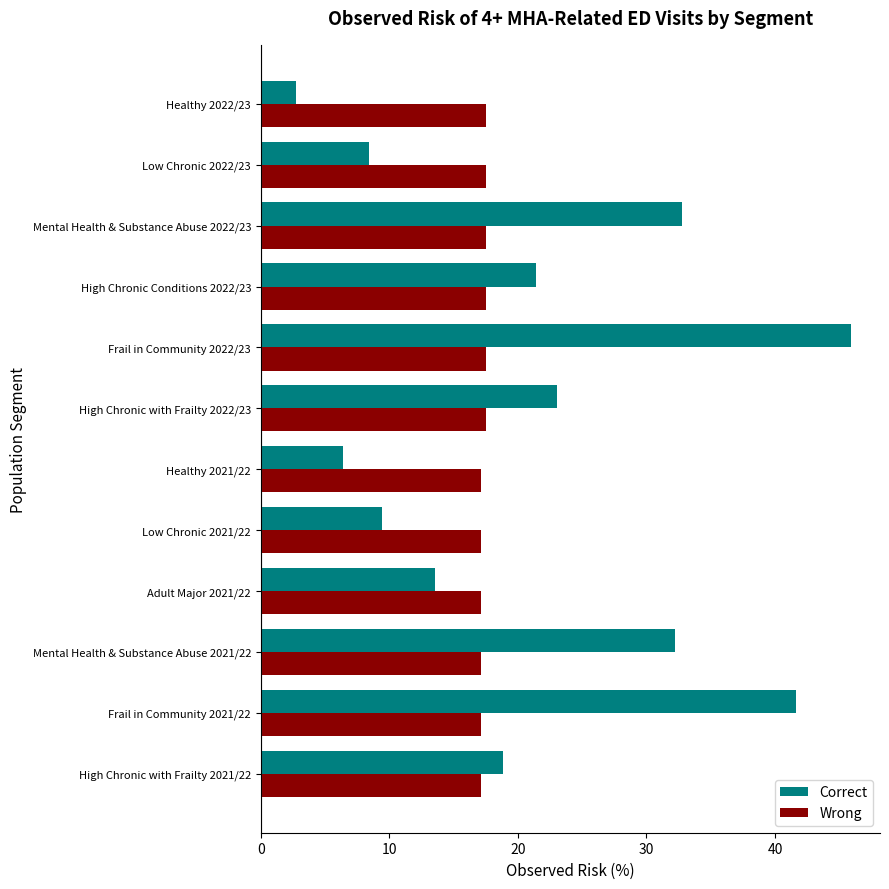

Is it true that Wrong equals 17.5 at Mental Health & Substance Abuse 2022/23?

True